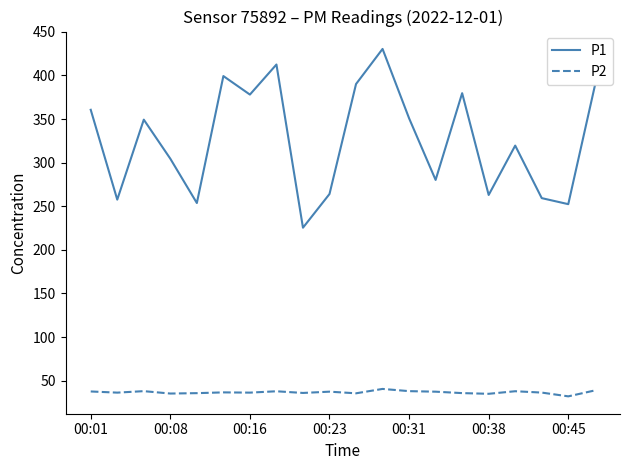

What is the difference between the maximum and minimum values in the P1 series?

205.0